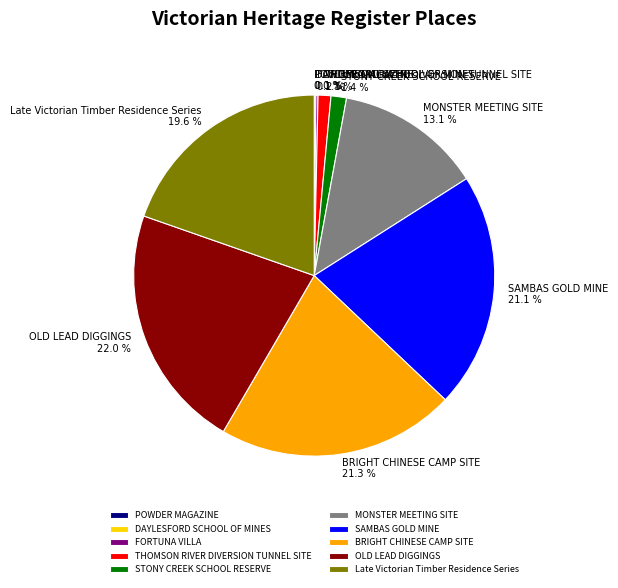

What percentage is NOT represented by BRIGHT CHINESE CAMP SITE?

78.7%